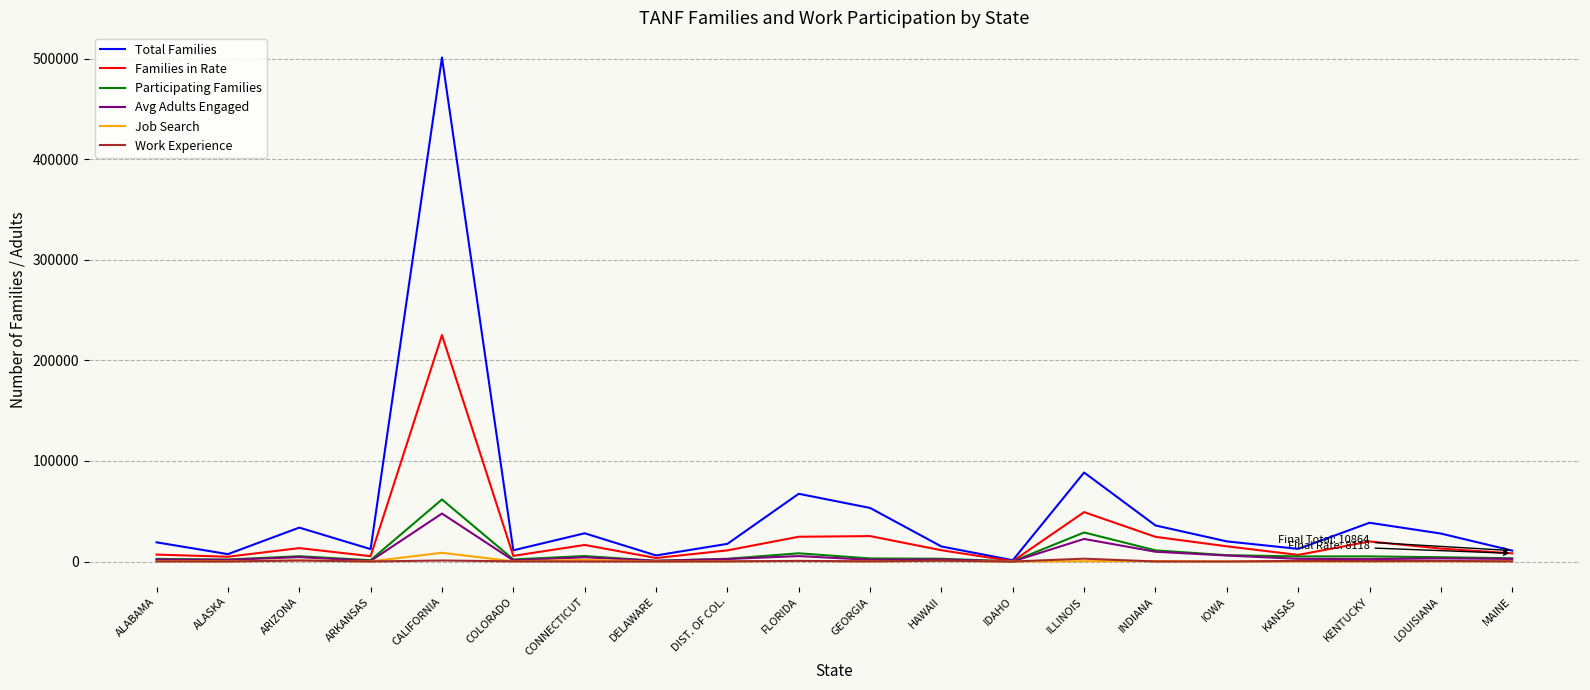

What is the difference between the Work Experience values at MAINE and KANSAS?

413